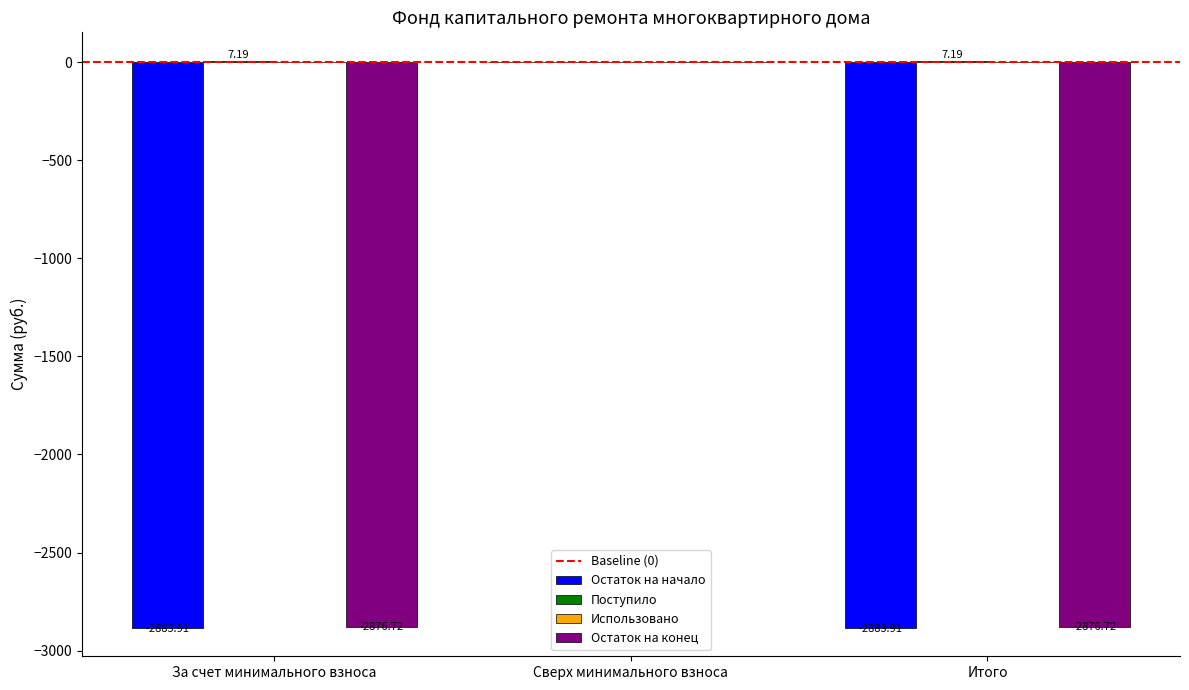

What is the sum of all Остаток на конец values?

-5753.4